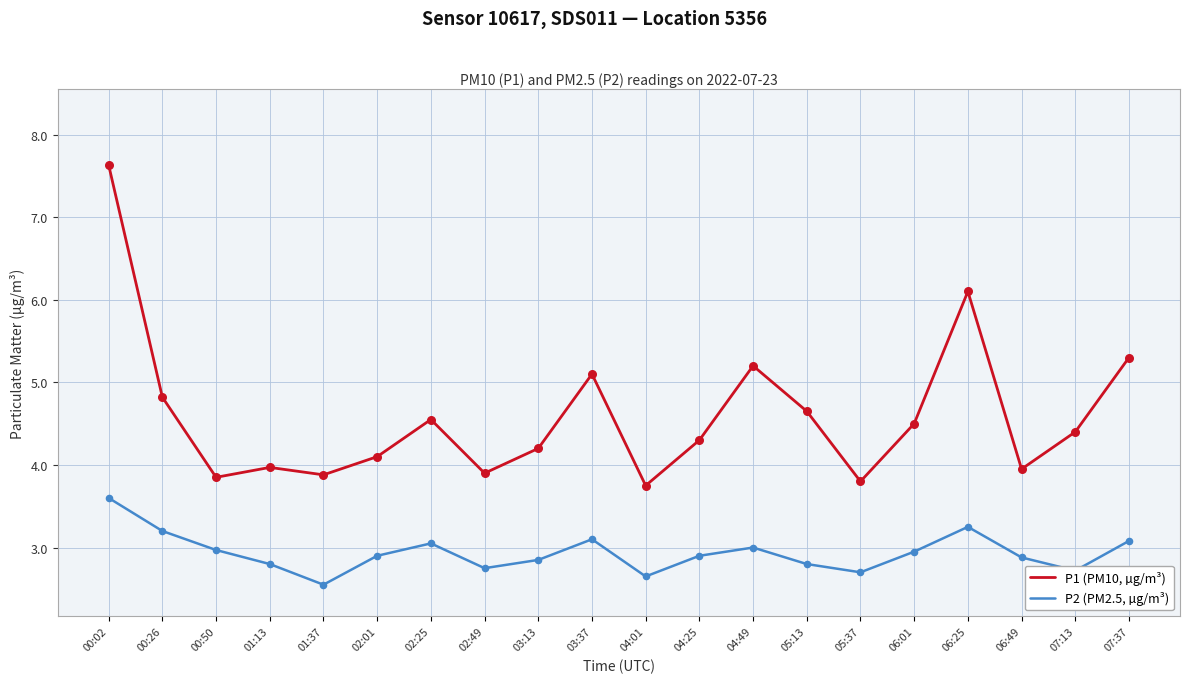

Which series changed the most between 01:37 and 04:25?

P1 (PM10, µg/m³)